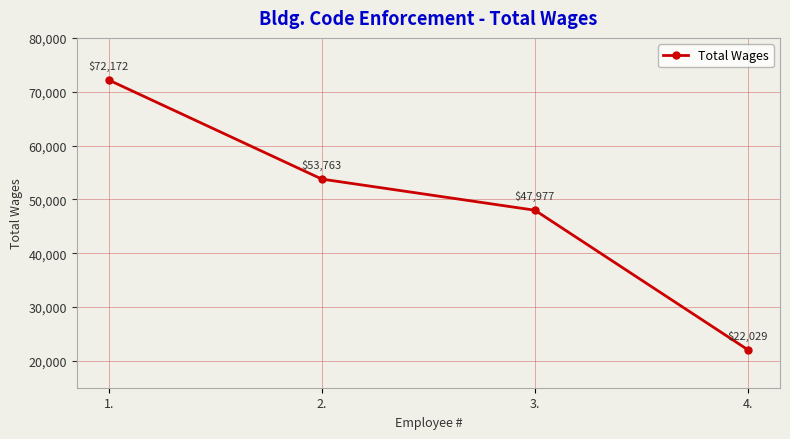

What is the value of the 1st point from the left?

72172